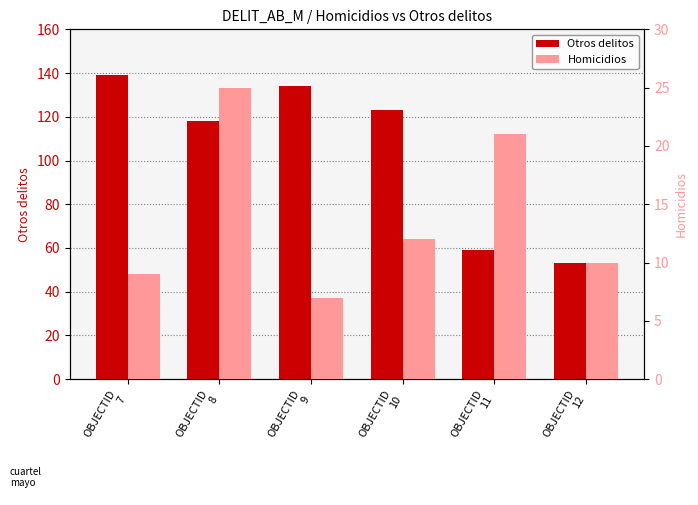

List the series in order of their overall mean, highest first.

Otros delitos, Homicidios